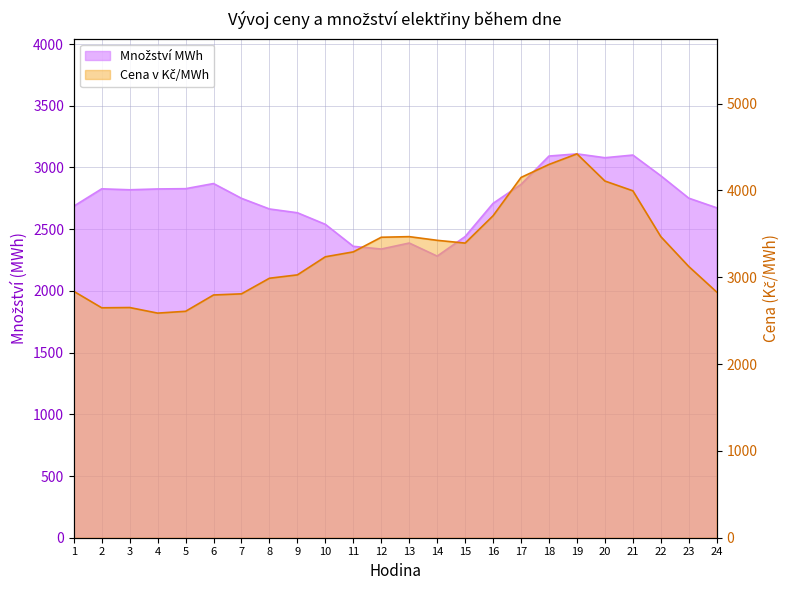

Where is the first local minimum for Cena v Kč/MWh?

2